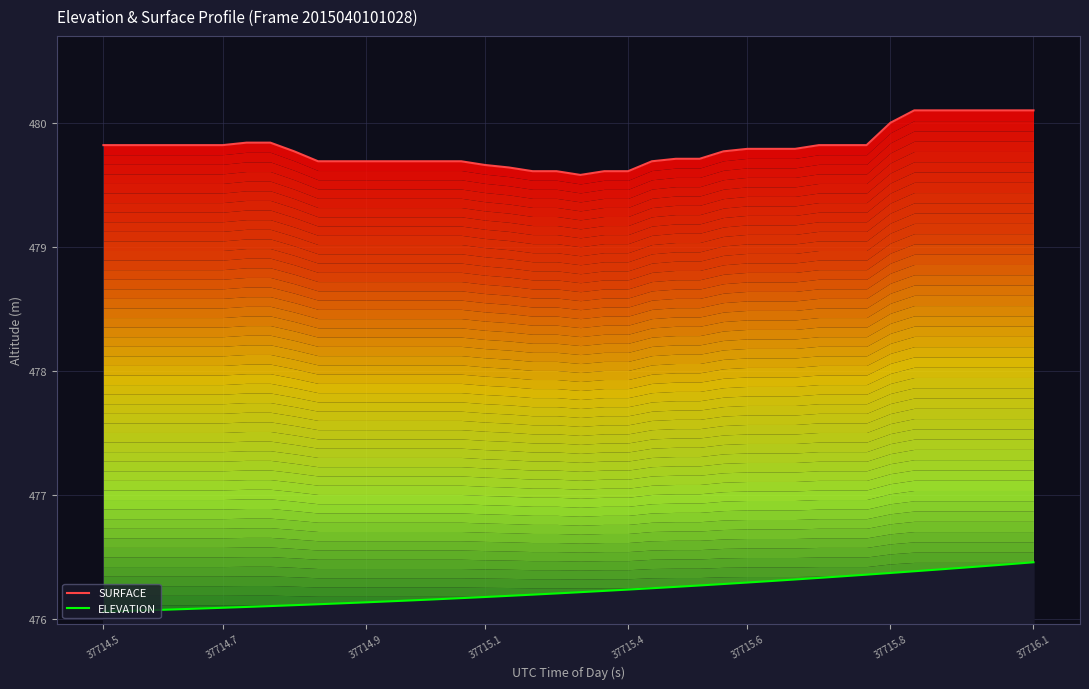

What is the lowest value of the ELEVATION series?

476.1